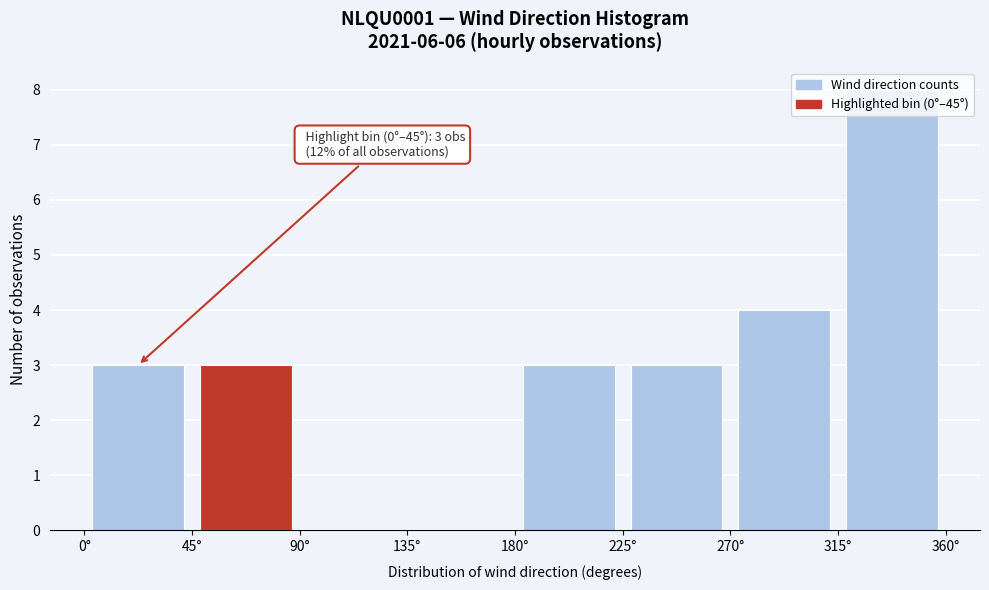

Which range on the x-axis has the tallest bar?

315 to 360